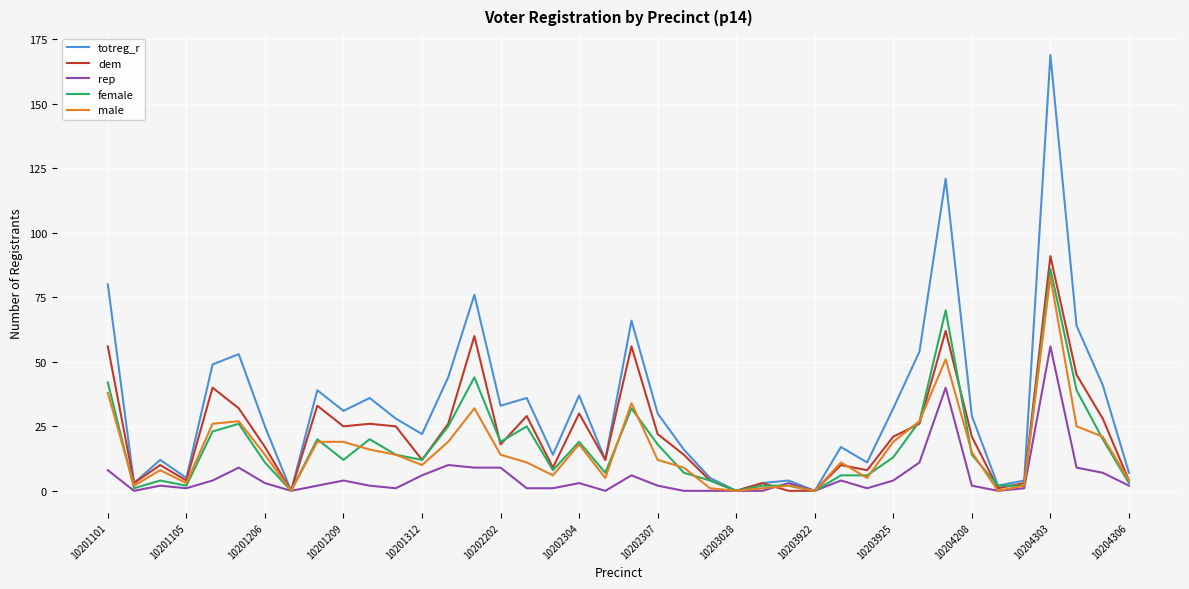

Which series has the largest total across all categories?

totreg_r